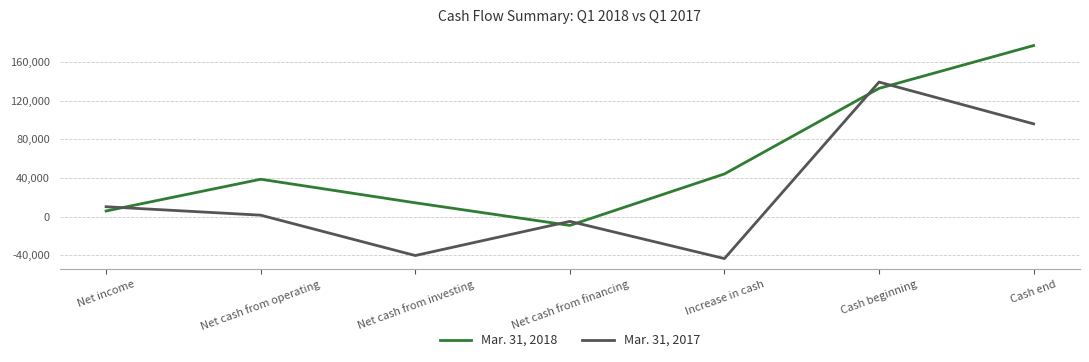

Which series has the largest total across all categories?

Mar. 31, 2018